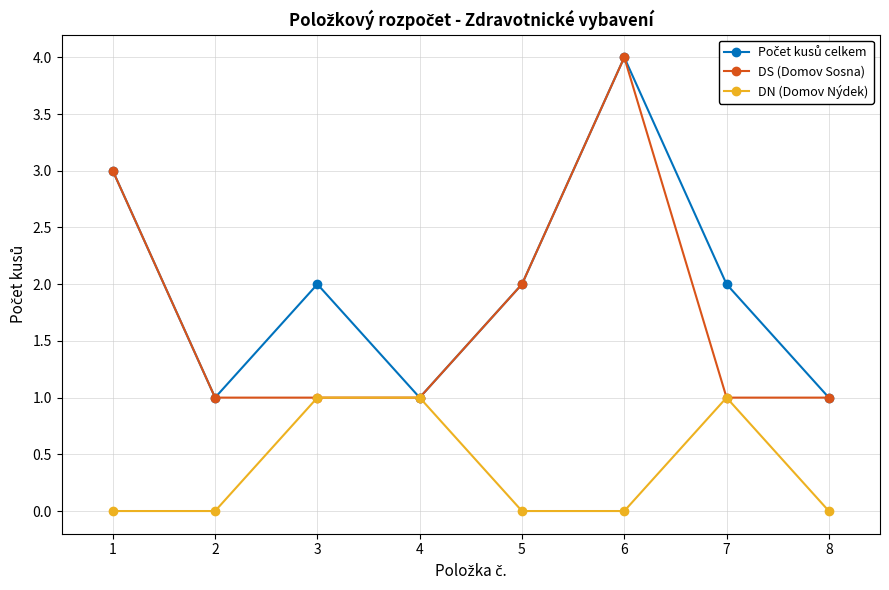

What is the value of the DN (Domov Nýdek) point at the 7th from the left?

1